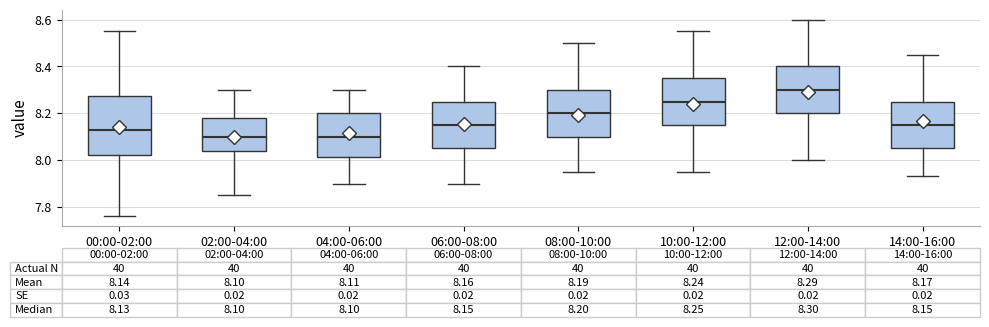

Comparing the boxes themselves (not the whiskers), which one is the tallest?

00:00-02:00